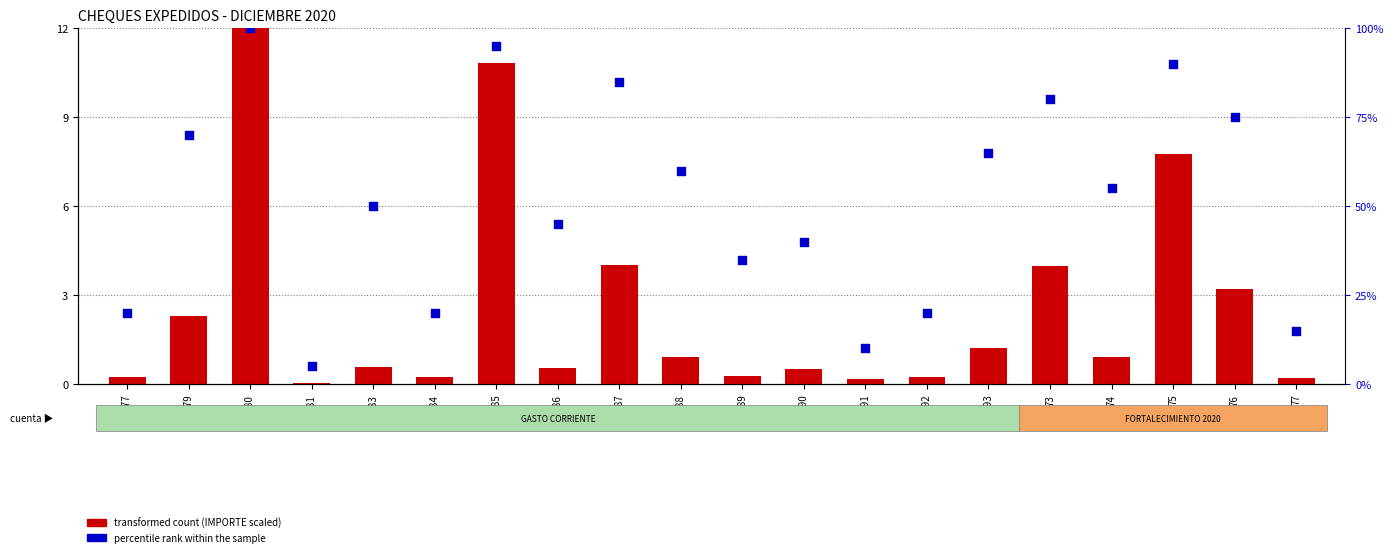

Which series reaches the maximum Y coordinate?

percentile rank within the sample